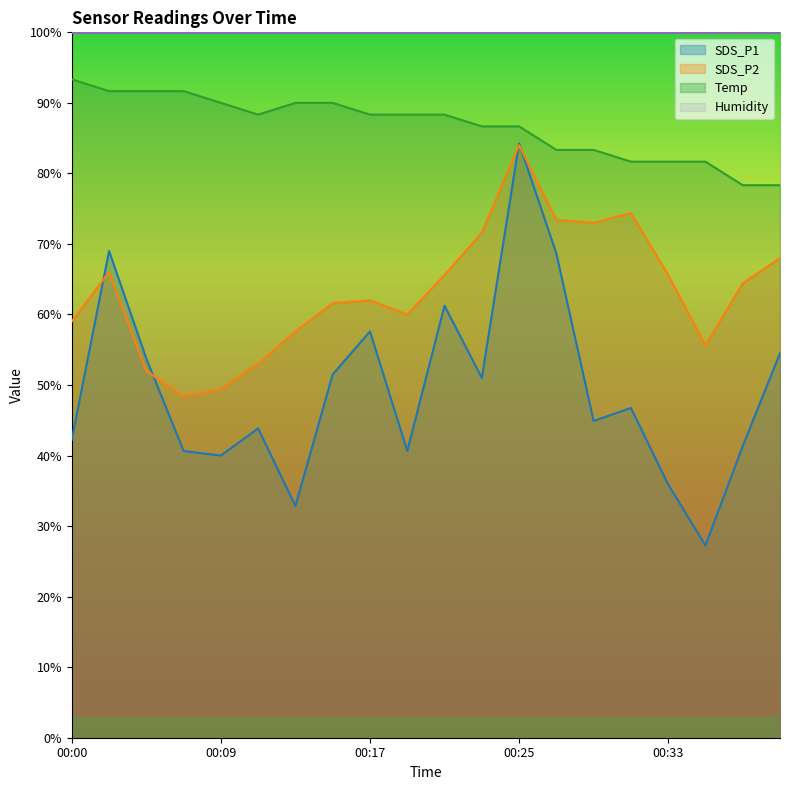

Between 00:03 and 00:37, which series saw the biggest shift?

SDS_P1